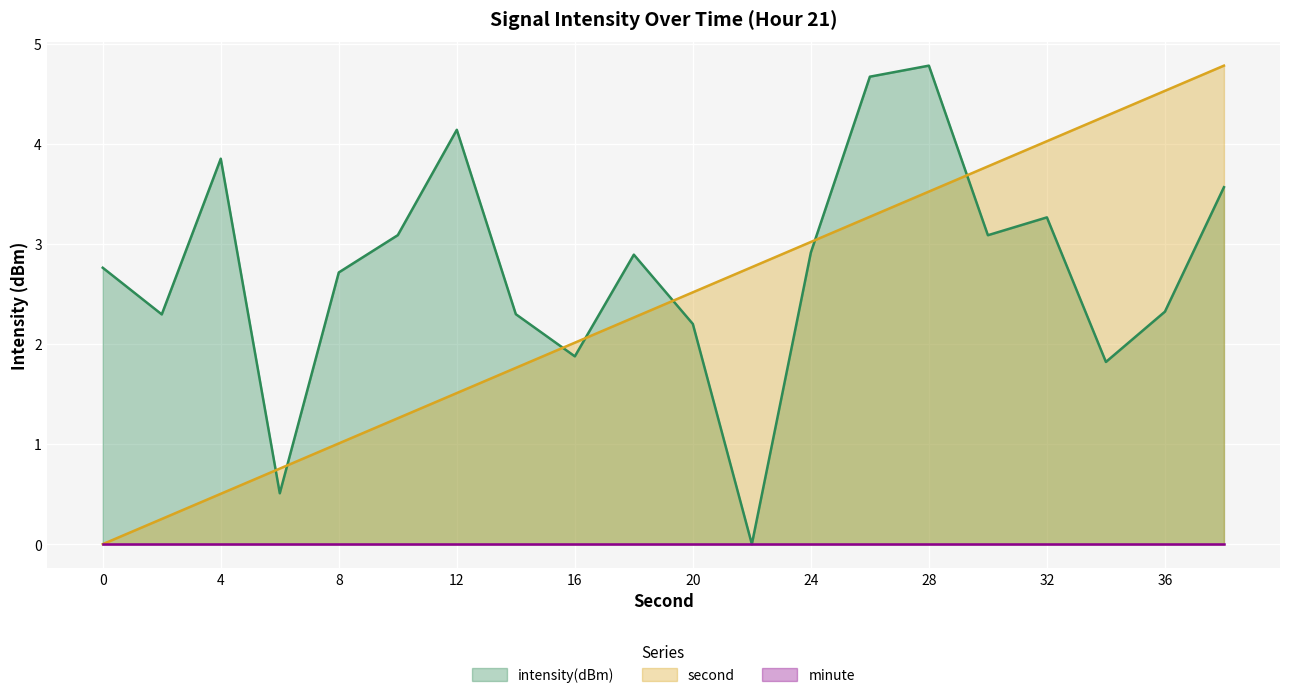

Is it true that second equals 4.1 at 24?

False